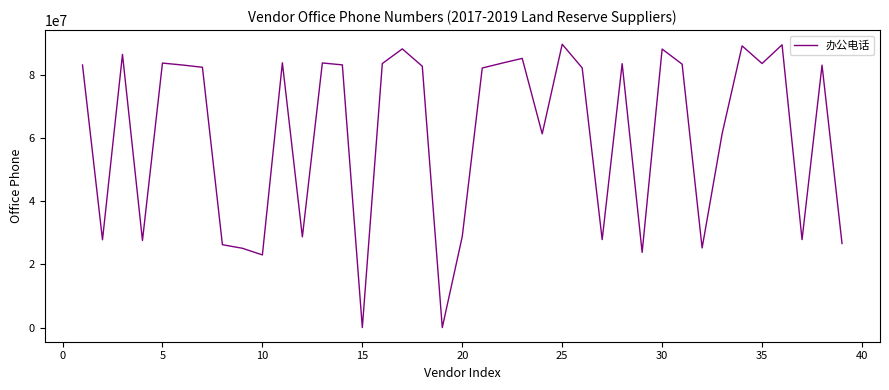

What is the maximum value shown in the chart?

89729450